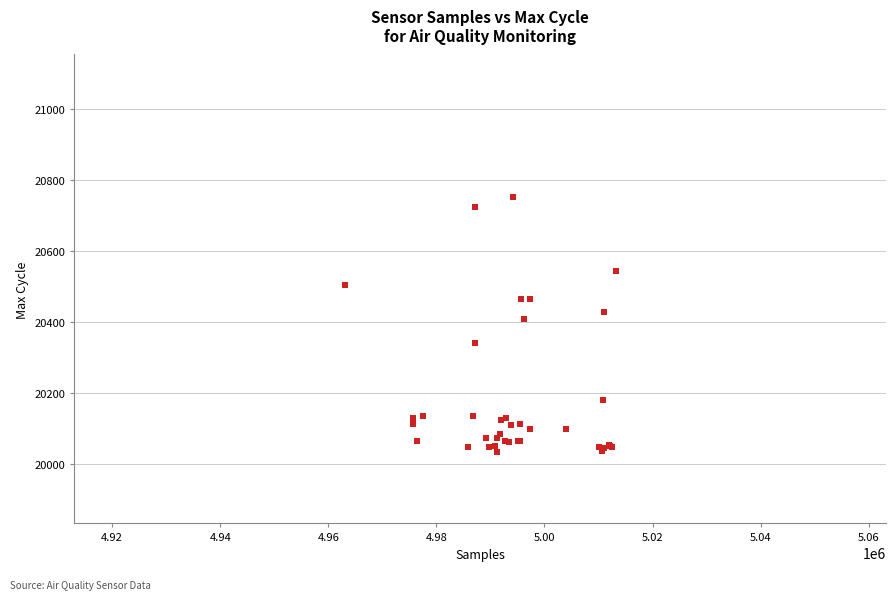

What Y value in the scatter plot is closest to 20393?

20408